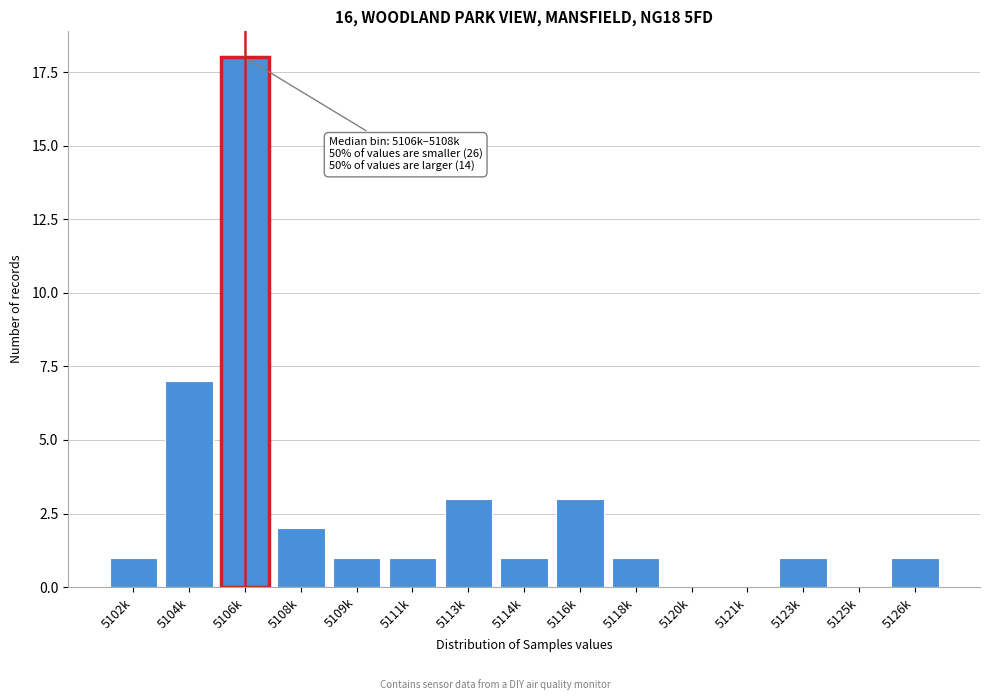

Reading left to right, transcribe all the data shown in this chart.

5102k=1	5104k=7	5106k=18	5108k=2	5109k=1	5111k=1	5113k=3	5114k=1	5116k=3	5118k=1	5120k=0	5121k=0	5123k=1	5125k=0	5126k=1